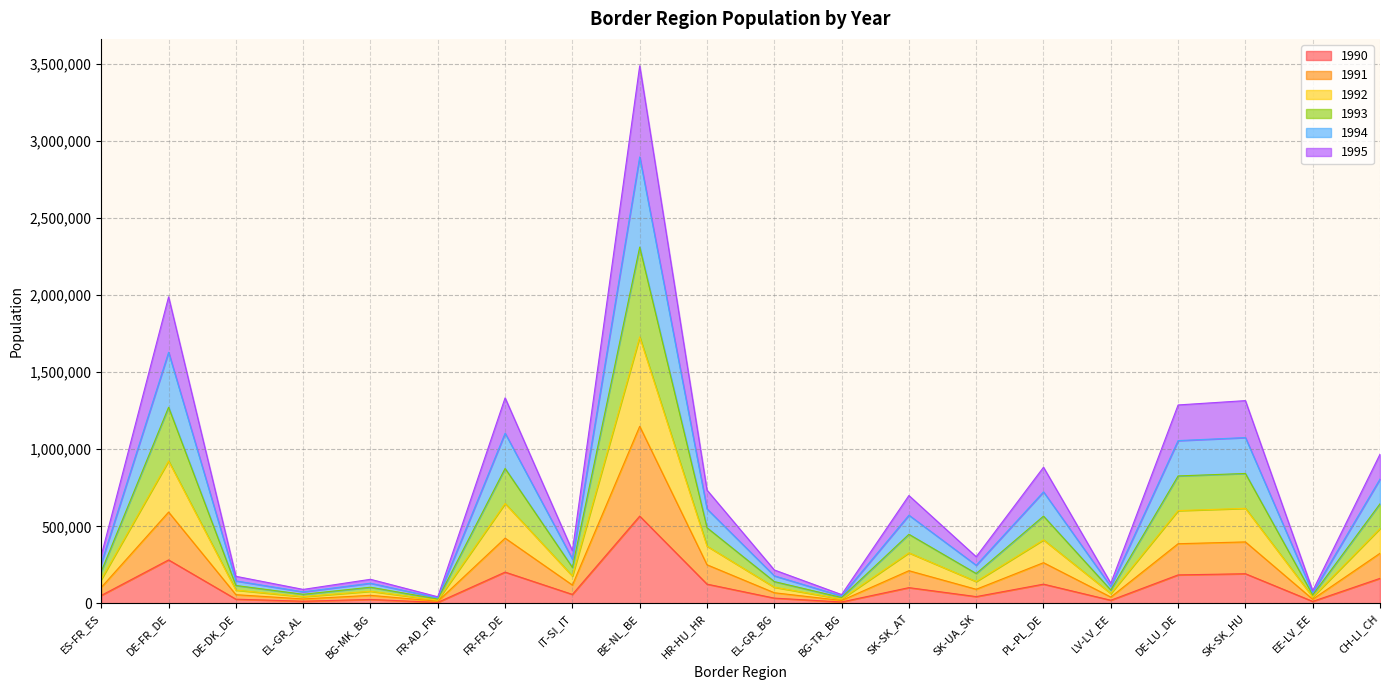

True or false: 1992 has a value of 134149 at EL-GR_AL.

False